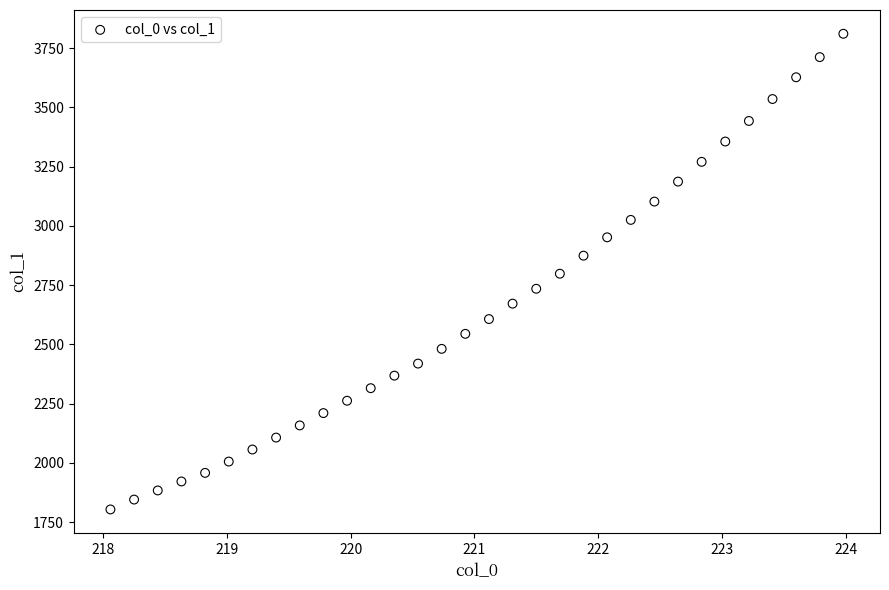

What is the range of X values (max minus min)?

5.9